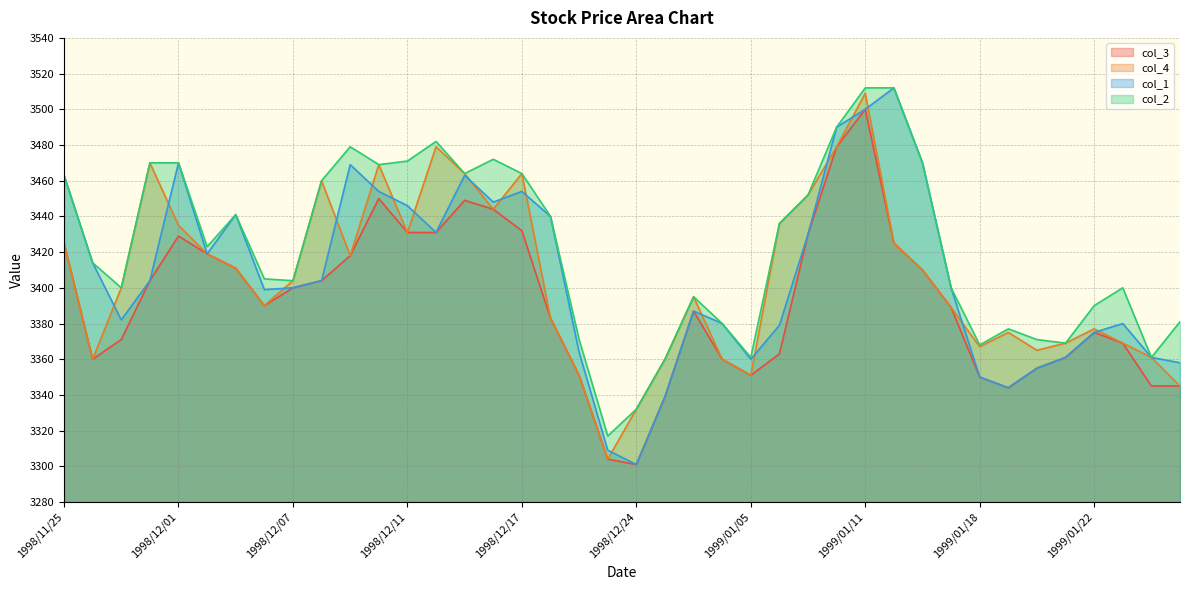

At which label does col_1 reach its peak?

1999/01/12